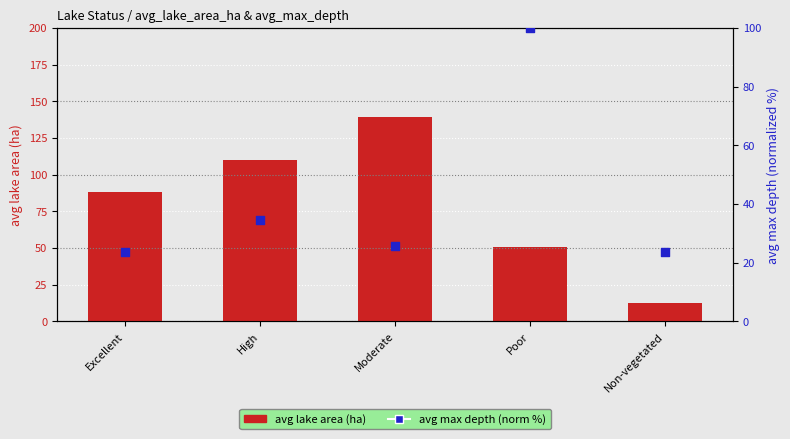

Which series has the largest total across all categories?

avg lake area (ha)